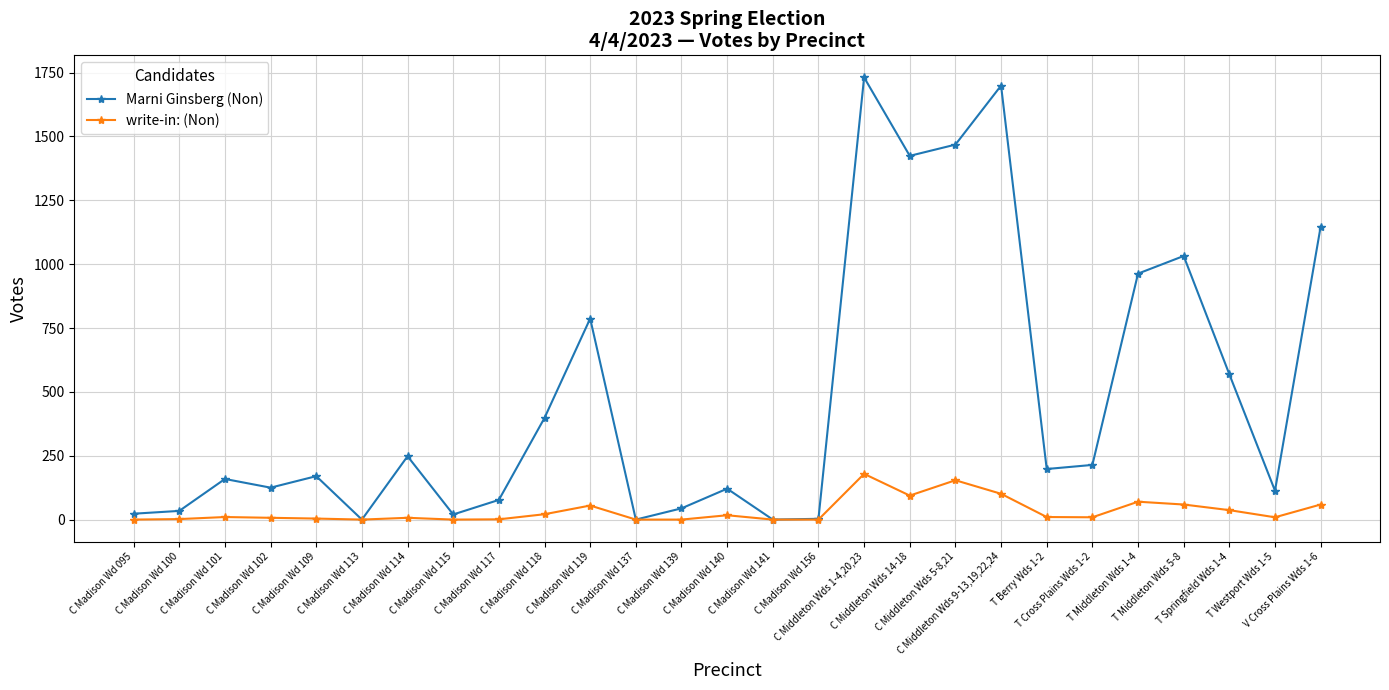

What is the label of the 9th point from the left?

C Madison Wd 117